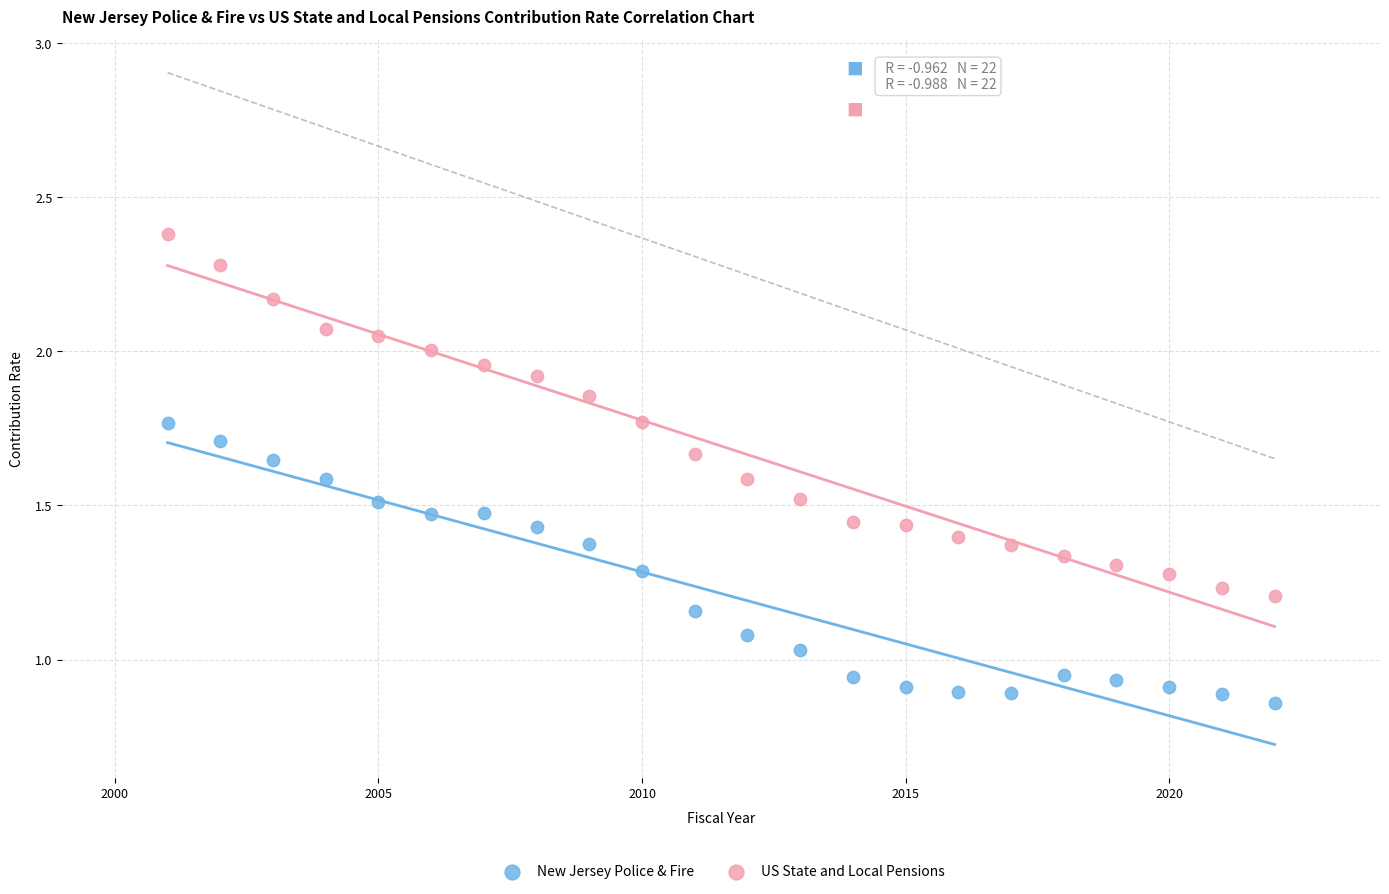

Across all data points, what is the range of X values (max minus min)?

21.0